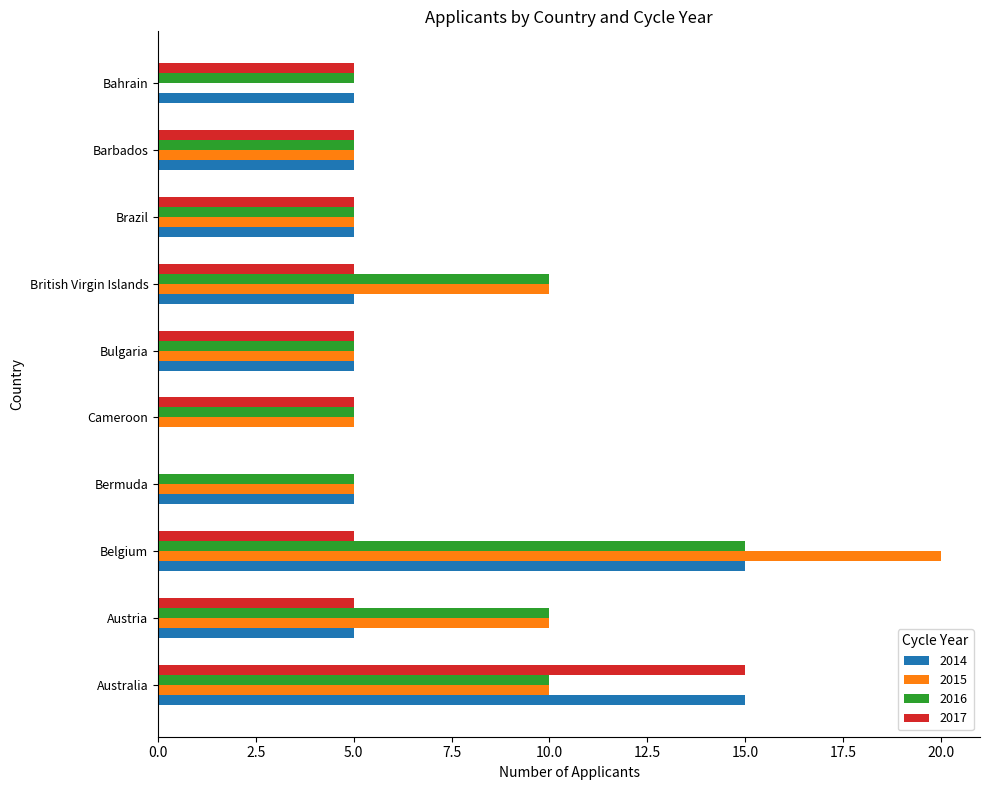

What are all the series names shown in the legend?

2014, 2015, 2016, 2017